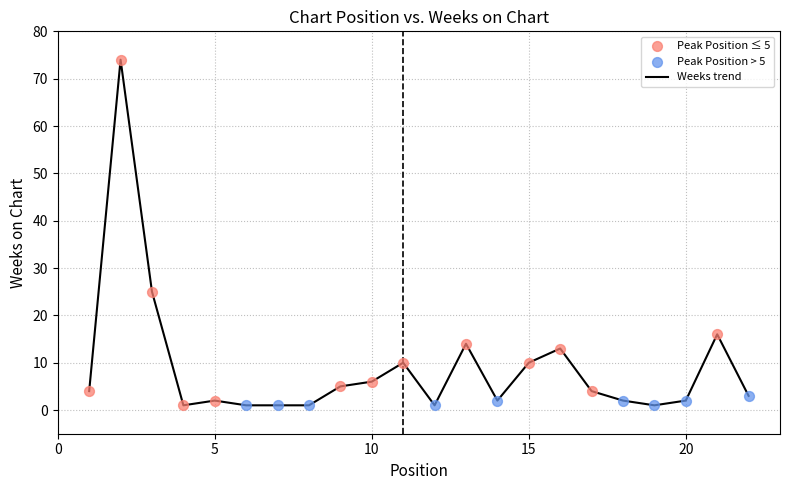

What is the maximum value shown in the chart?

74